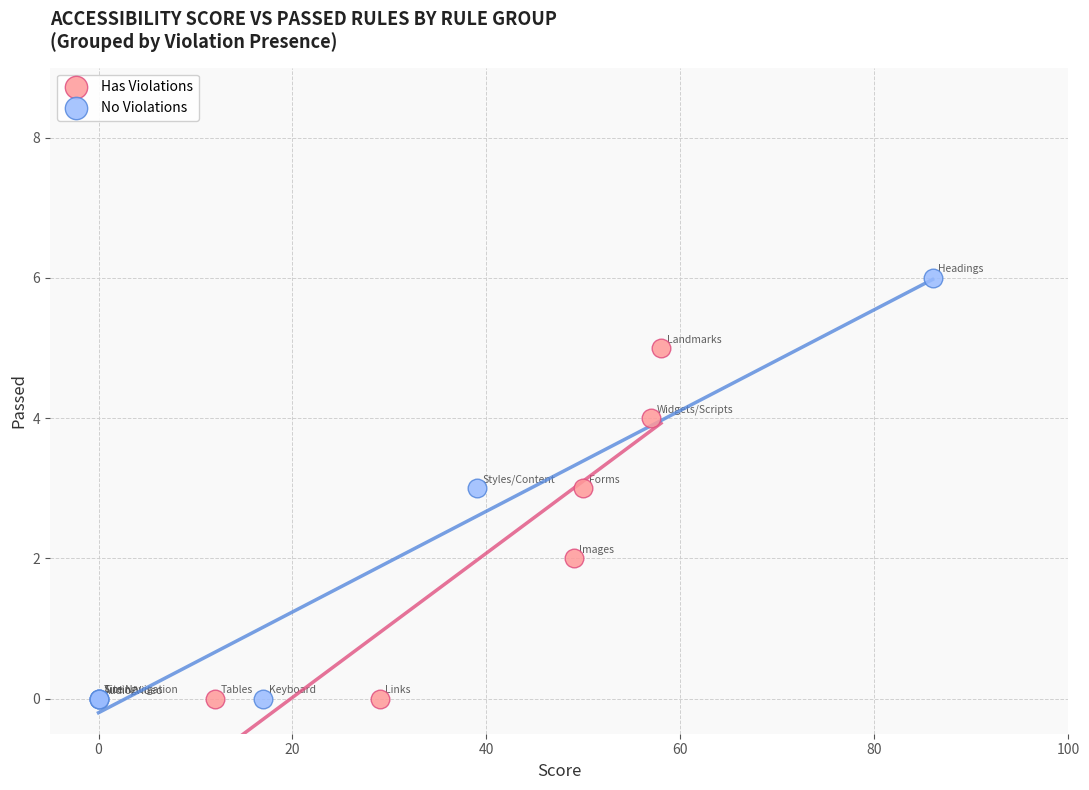

What are all the series names shown in the legend?

Has Violations, No Violations